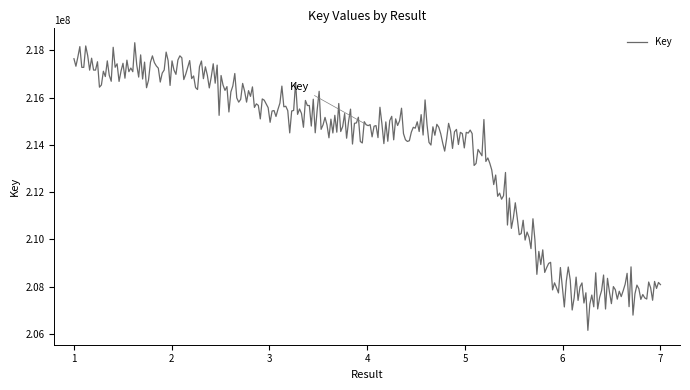

What is the maximum value shown in the chart?

218323140.4